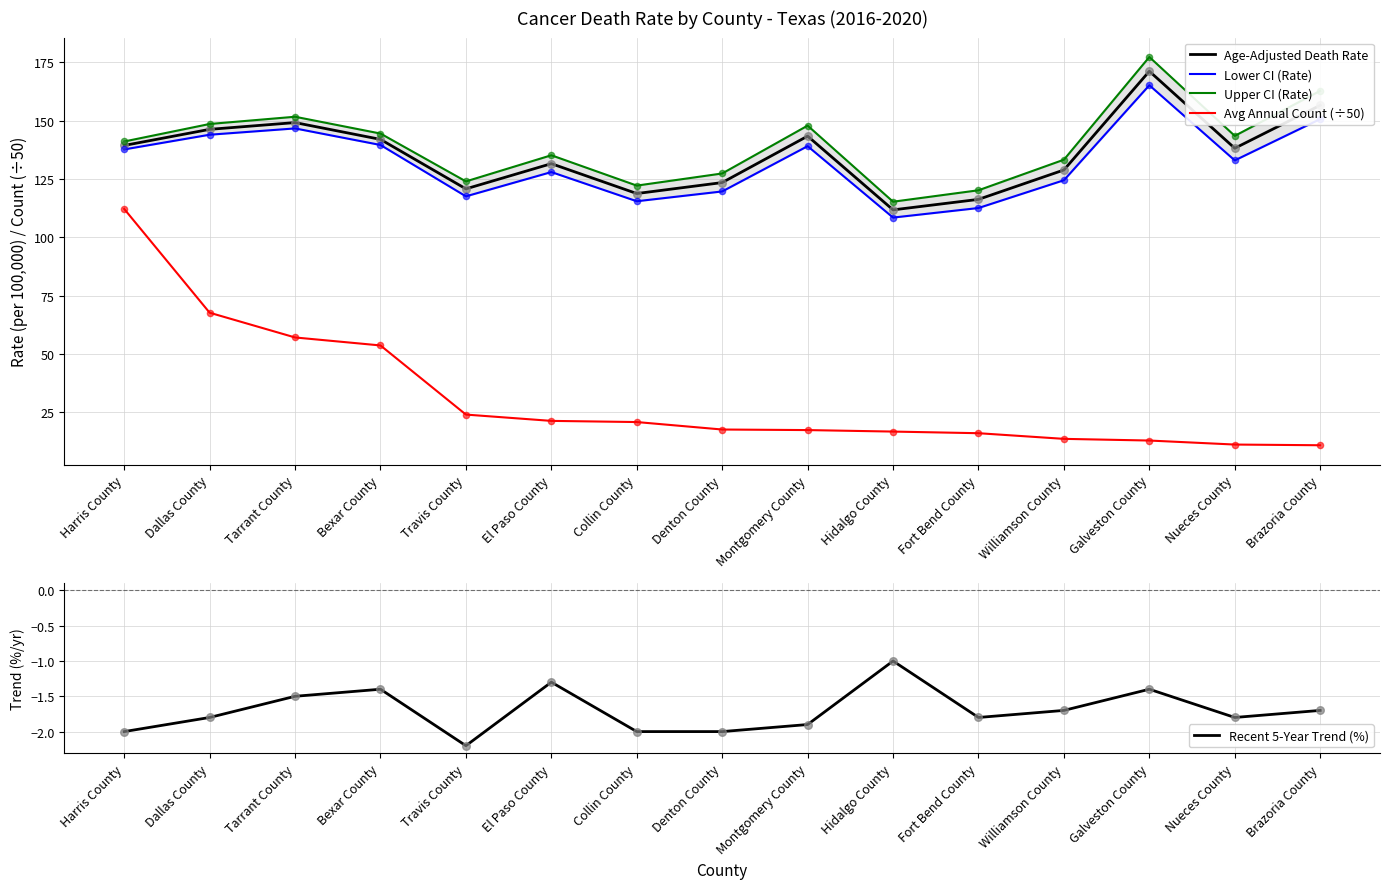

Is the value of Age-Adjusted Death Rate at Harris County greater than the value of Lower CI (Rate) at El Paso County?

Yes